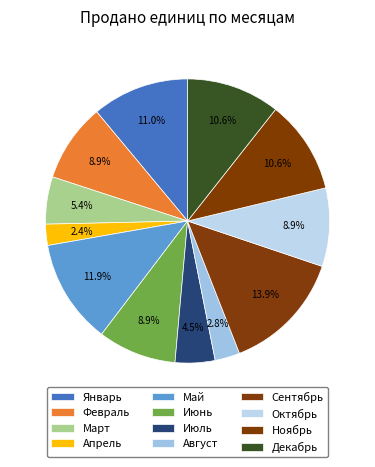

How many segments does this pie chart have?

12